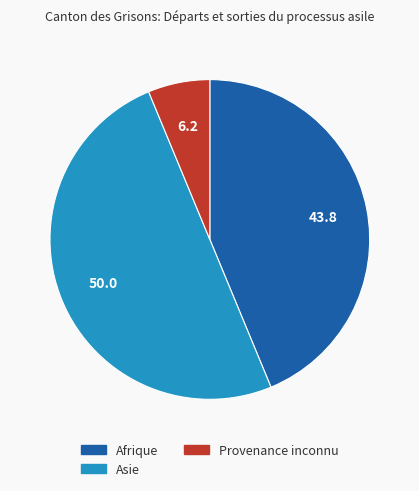

Rank the categories by value from lowest to highest.

Provenance inconnu, Afrique, Asie